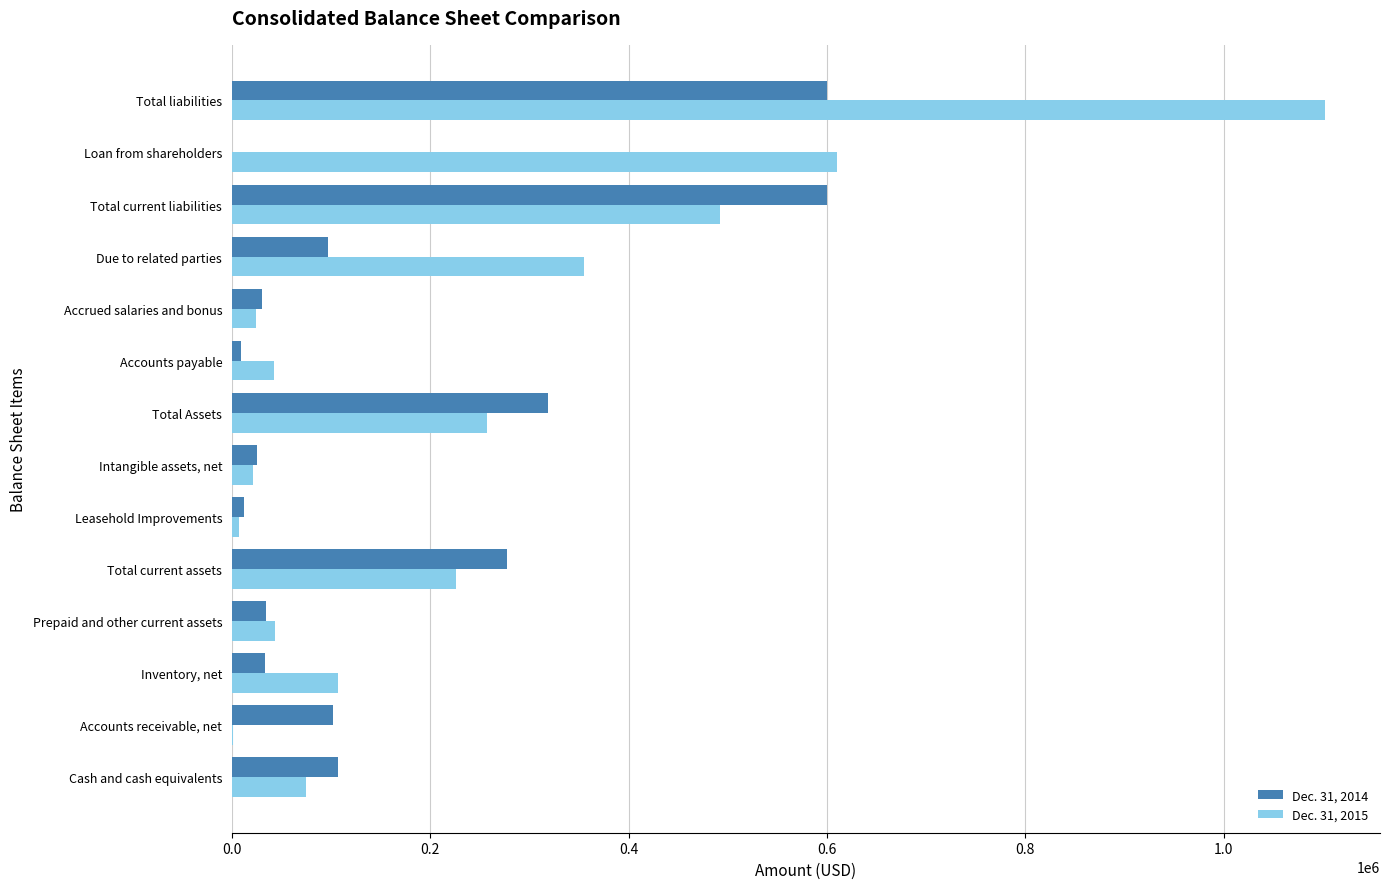

Is the value of Dec. 31, 2014 at Cash and cash equivalents greater than the value of Dec. 31, 2015 at Accrued salaries and bonus?

Yes